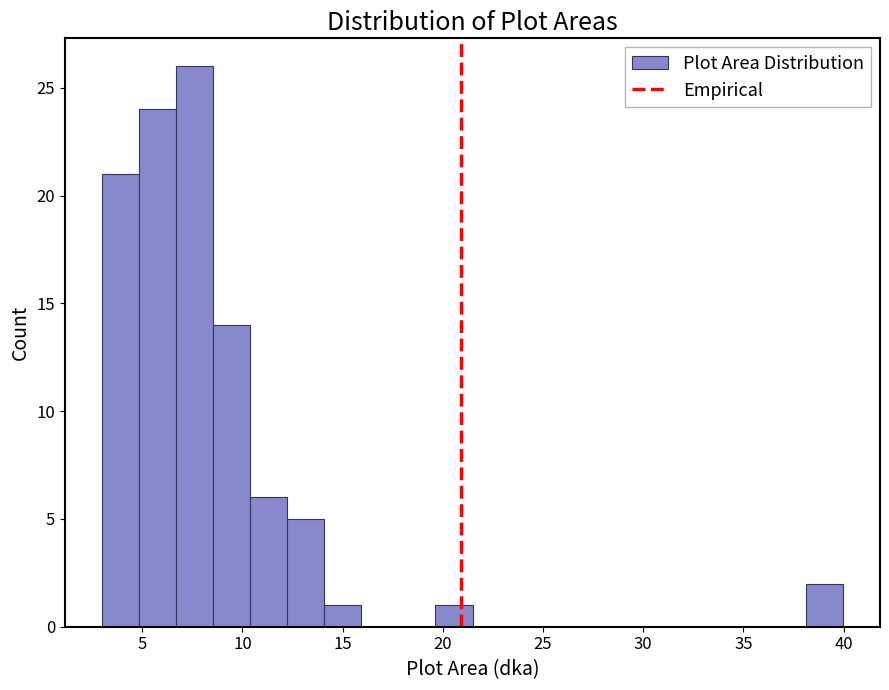

Read against the x-axis, roughly where is the centre of the tallest bar?

7.5